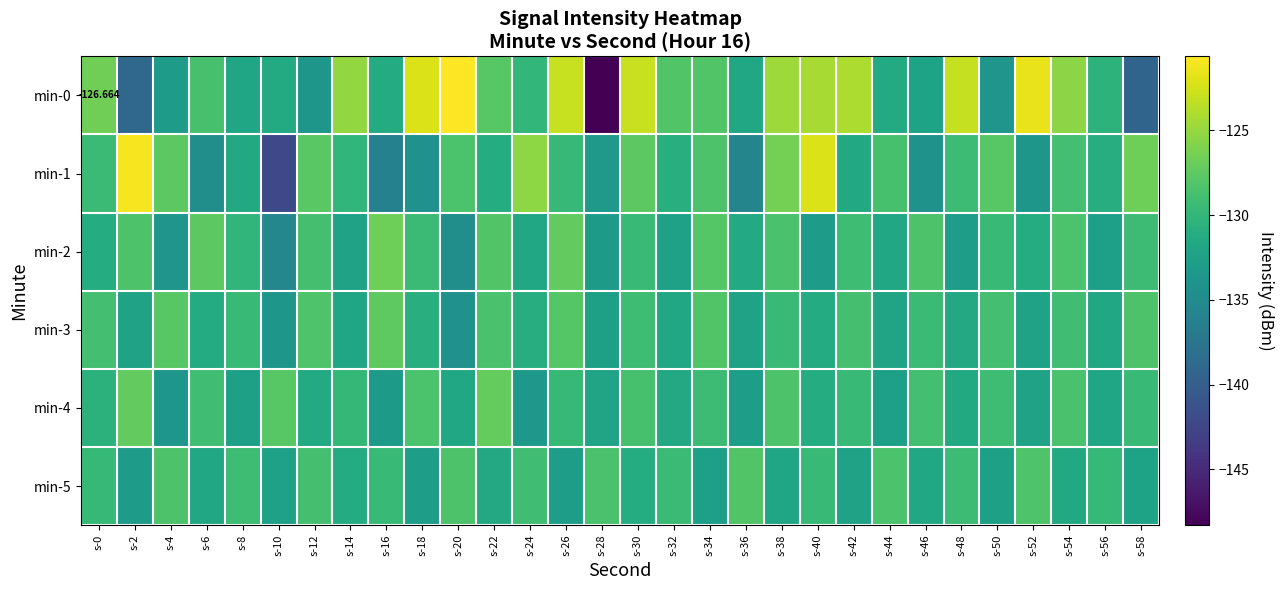

What is the difference between the maximum and minimum values in the min-3 series?

6.8